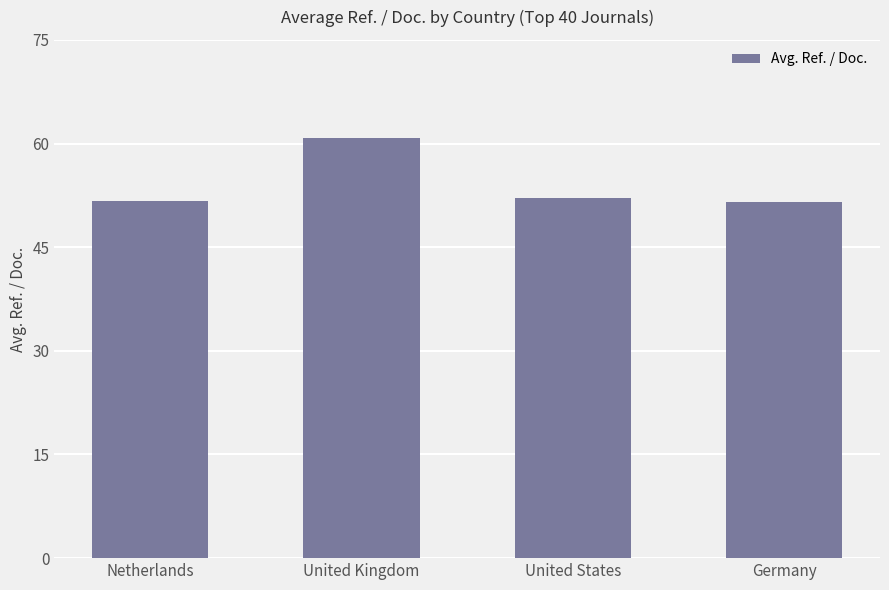

What is the difference between the second highest and second lowest values?

0.5